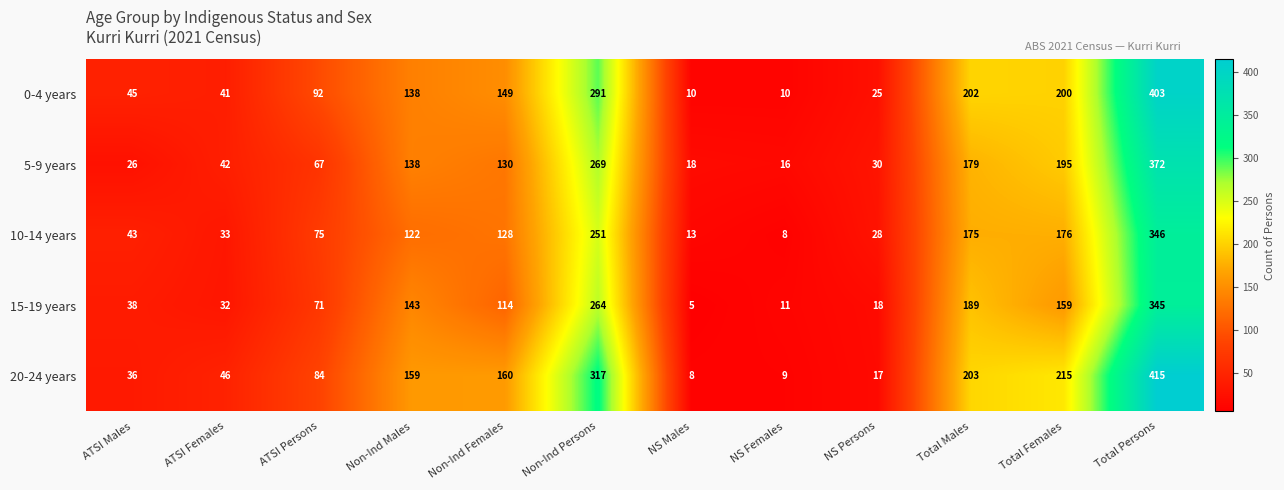

Which series has the largest range (max minus min)?

20-24 years